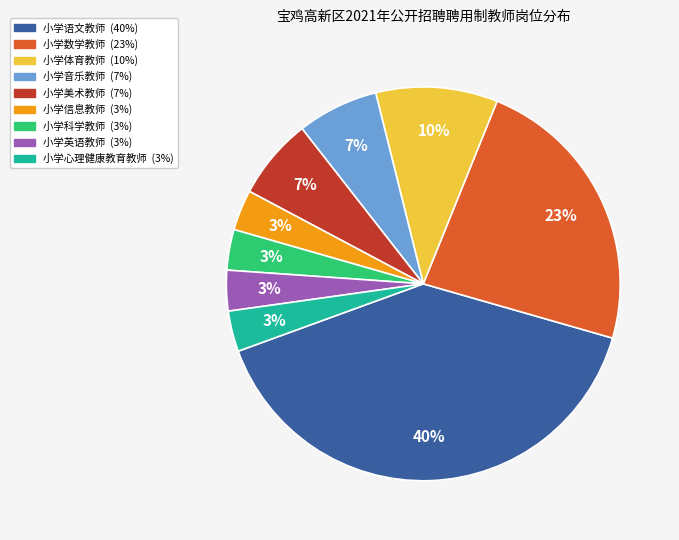

Combined, do 小学体育教师 and 小学科学教师 account for over 50%?

No